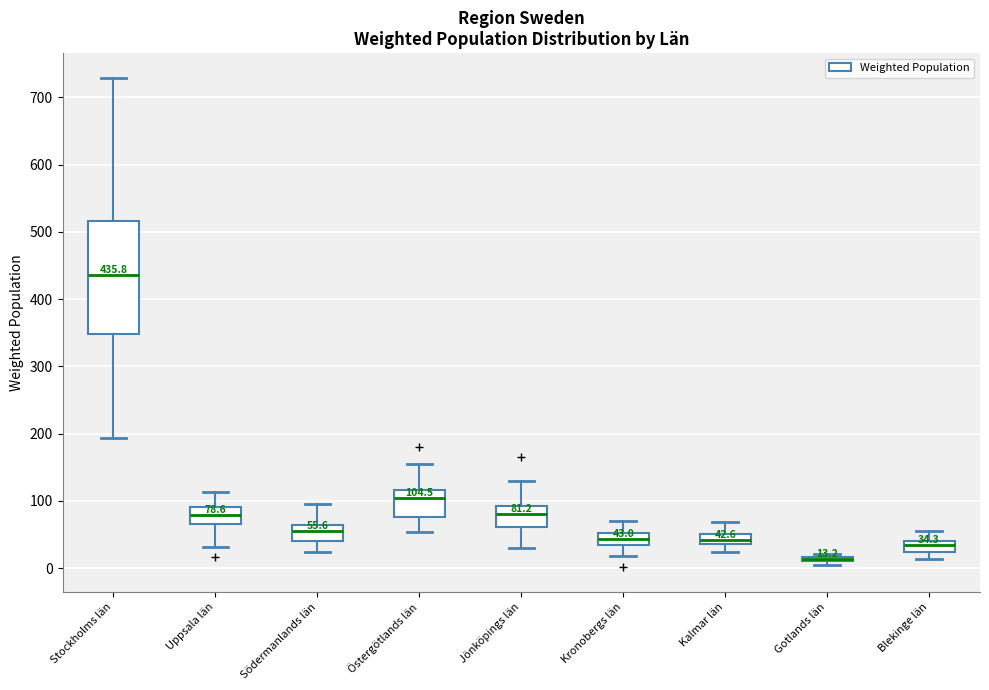

Comparing the boxes themselves (not the whiskers), which one is the tallest?

Stockholms län